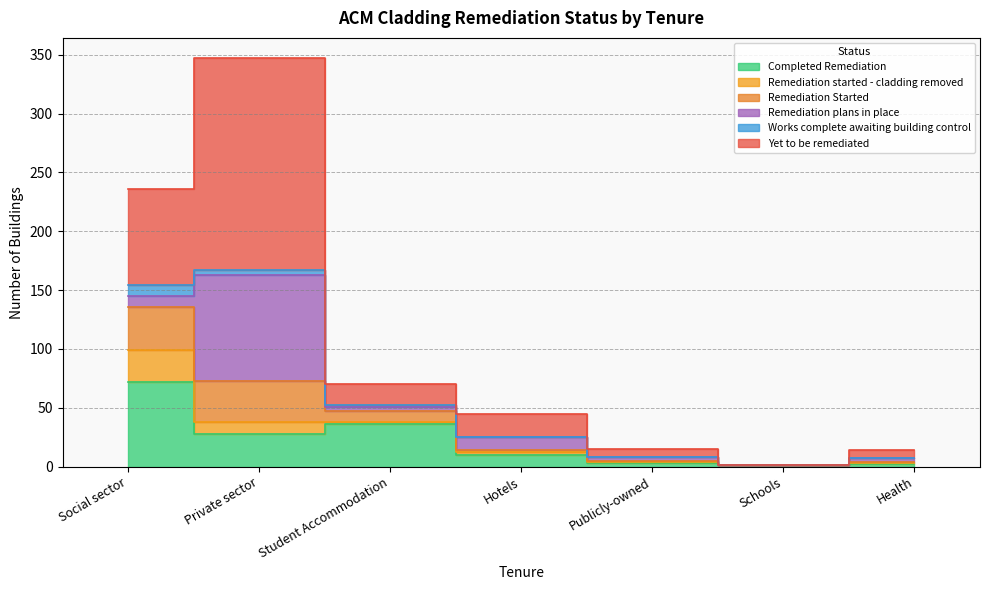

Reading right to left, transcribe all the data shown in this chart.

Completed Remediation: Health=2	Schools=1	Publicly-owned=3	Hotels=10	Student Accommodation=36	Private sector=28	Social sector=72
Remediation started - cladding removed: Health=1	Schools=0	Publicly-owned=1	Hotels=2	Student Accommodation=2	Private sector=10	Social sector=27
Remediation Started: Health=1	Schools=0	Publicly-owned=1	Hotels=2	Student Accommodation=9	Private sector=35	Social sector=37
Remediation plans in place: Health=3	Schools=0	Publicly-owned=3	Hotels=11	Student Accommodation=4	Private sector=90	Social sector=9
Works complete awaiting building control: Health=0	Schools=0	Publicly-owned=0	Hotels=0	Student Accommodation=1	Private sector=4	Social sector=9
Yet to be remediated: Health=7	Schools=0	Publicly-owned=7	Hotels=20	Student Accommodation=18	Private sector=180	Social sector=82